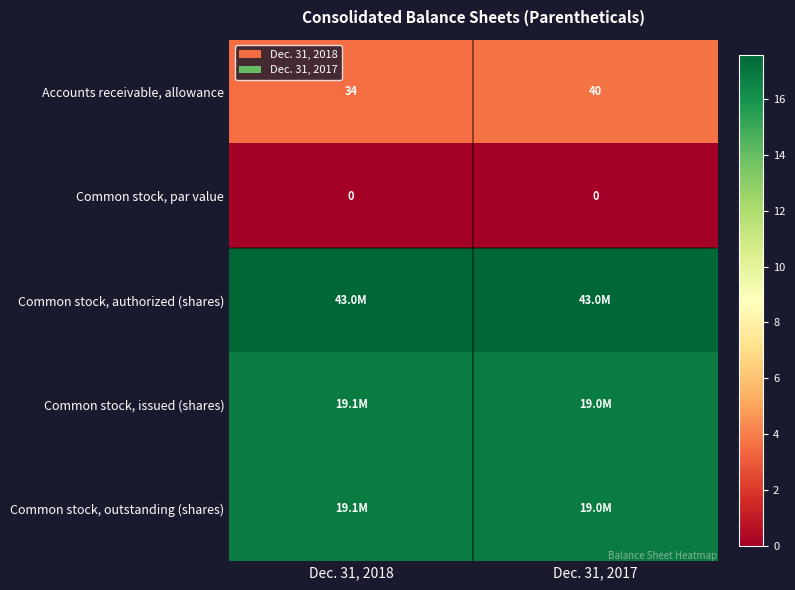

Where is Accounts receivable, allowance nearest to the value 3?

Dec. 31, 2018